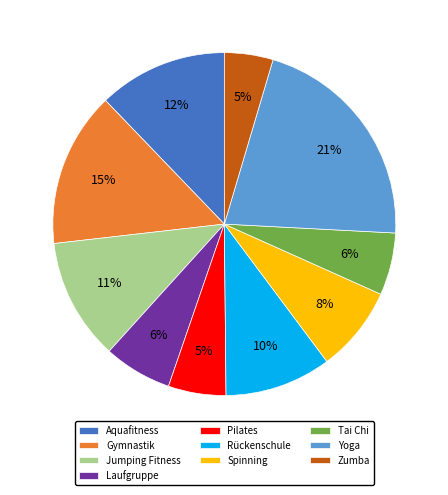

To the nearest percent, what portion does Jumping Fitness represent?

11%